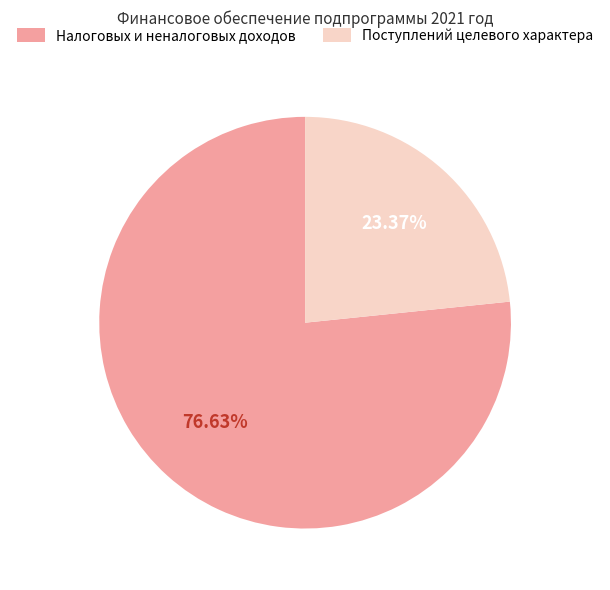

What is the smallest slice in the pie chart?

Поступлений целевого характера